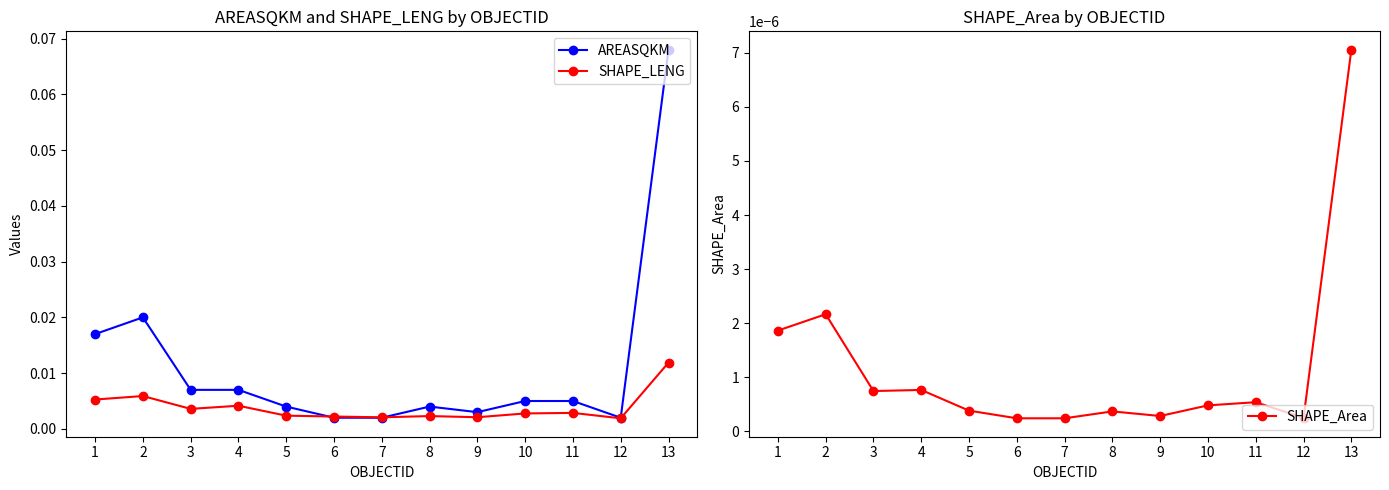

True or false: SHAPE_Area and AREASQKM intersect in this chart.

False